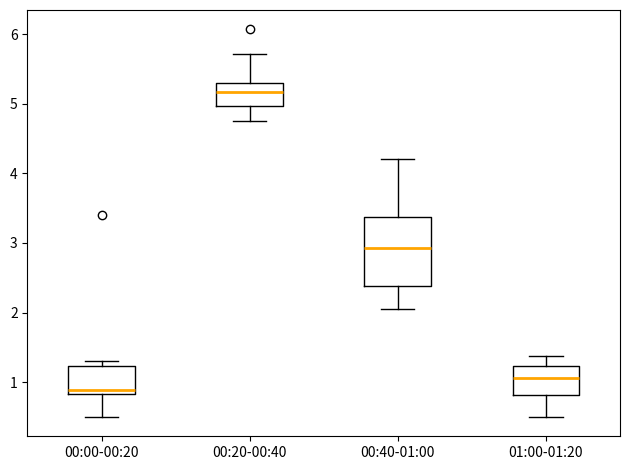

Comparing the boxes themselves (not the whiskers), which one is the tallest?

00:40-01:00